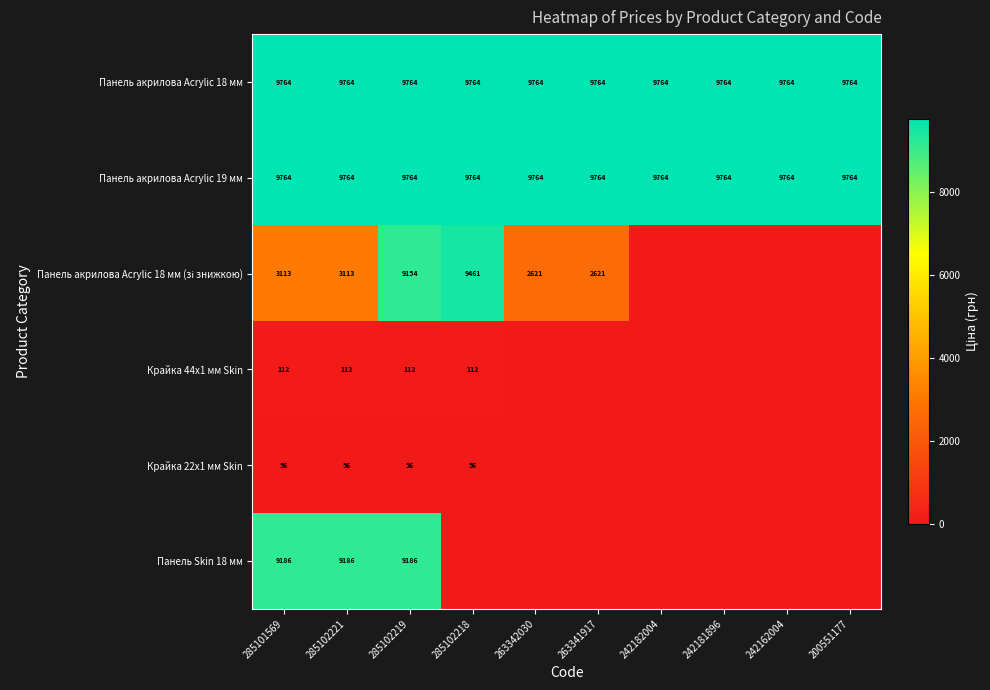

What is the approximate value of Панель акрилова Acrylic 18 мм at 263342030?

9764